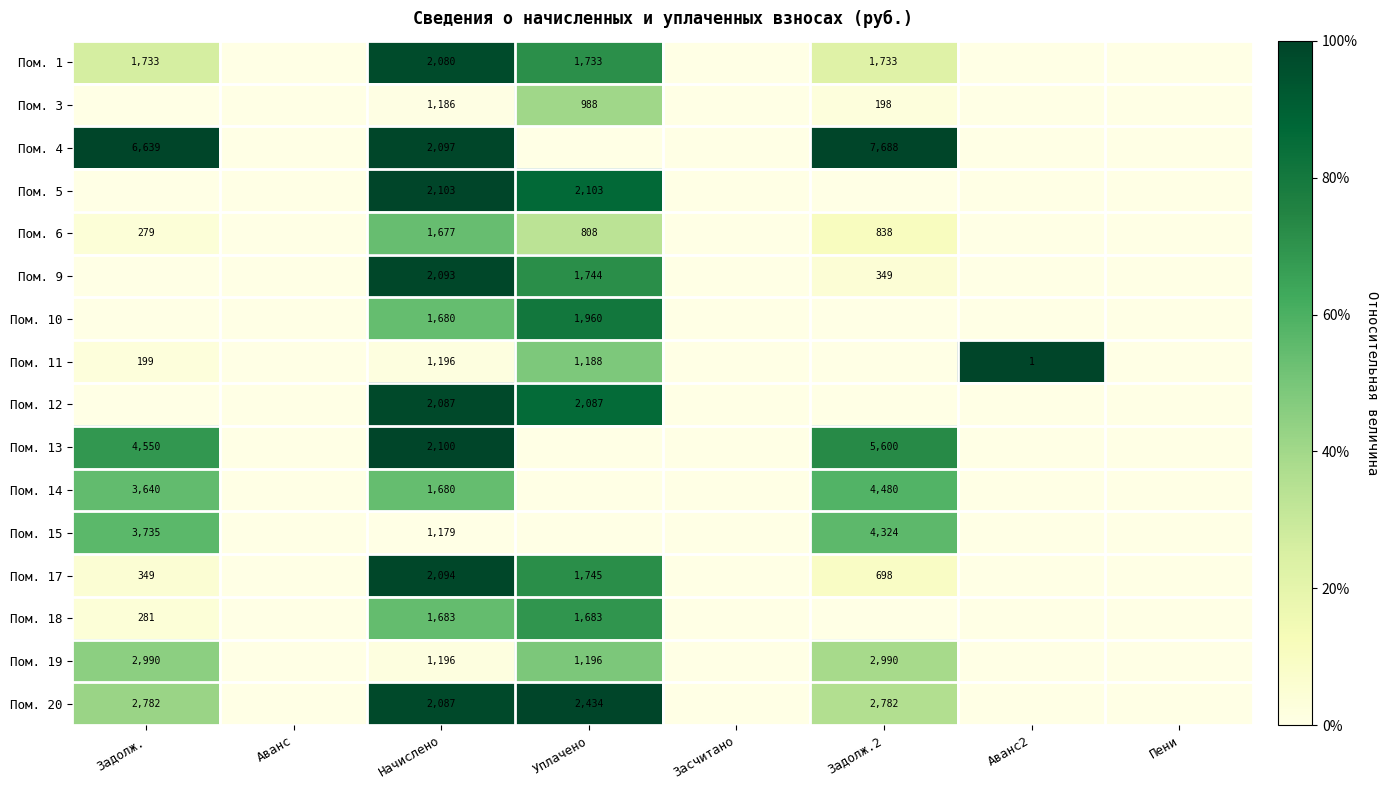

The value of Пом. 6 at Задолж. is 166. True or false?

False